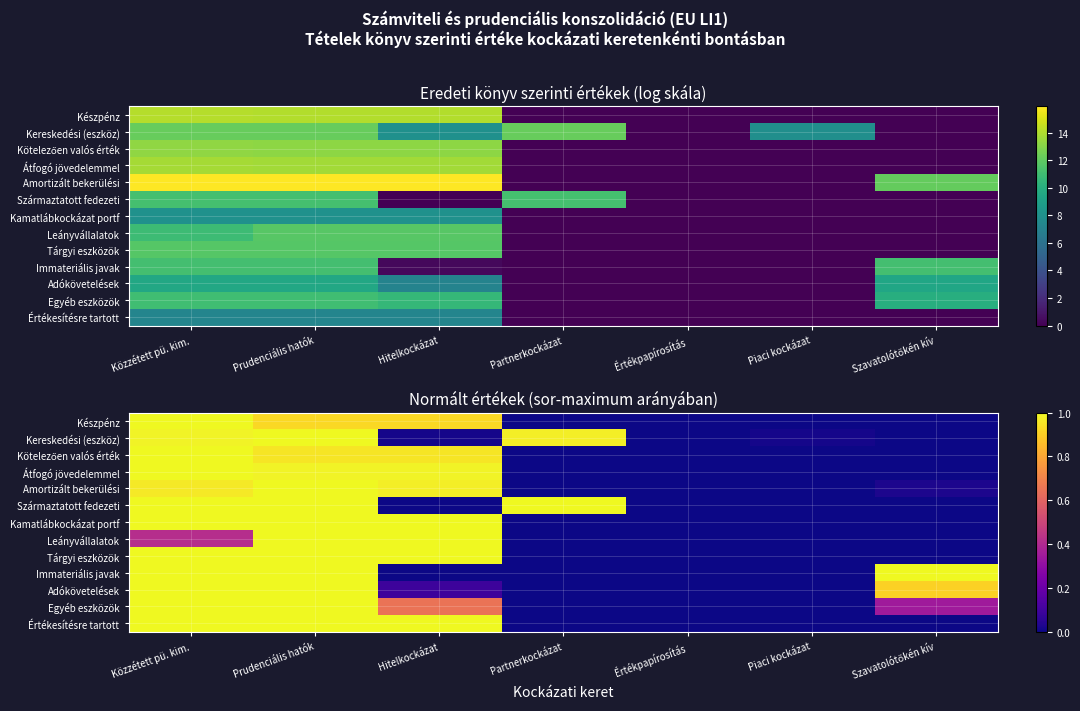

The value of Kereskedési (eszköz) at Közzétett pü. kim. is 1.0. True or false?

True